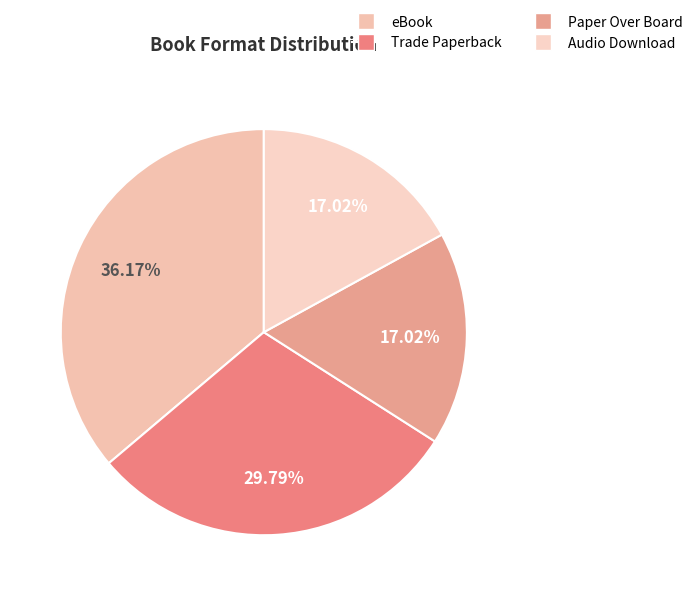

What portion of the pie excludes Audio Download?

83.0%